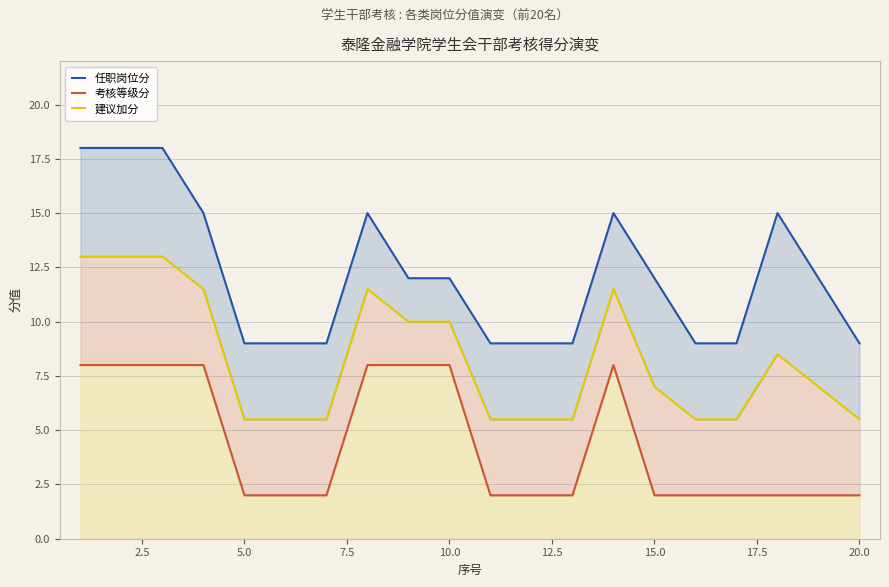

Which series changed the most between 10.0 and 15?

任职岗位分